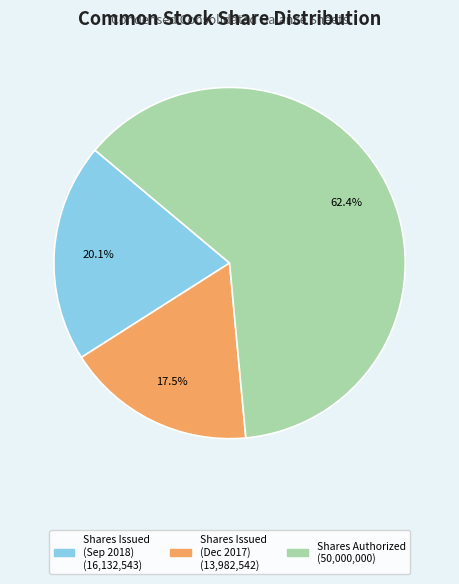

Is there a majority slice in this chart?

Yes